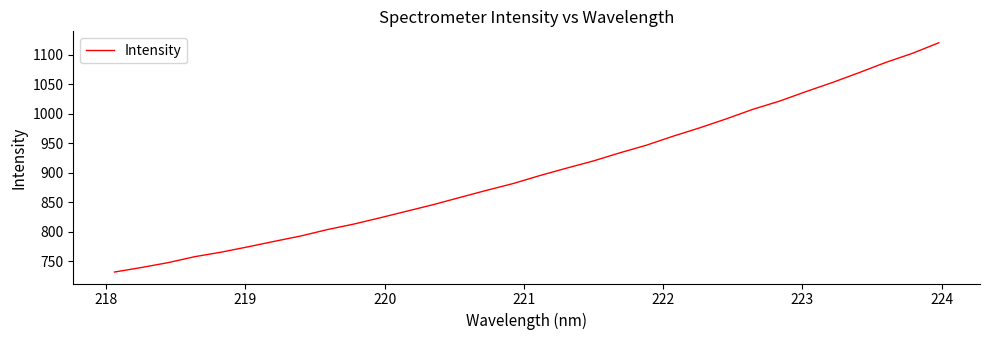

What is the difference between the maximum and minimum values?

388.3